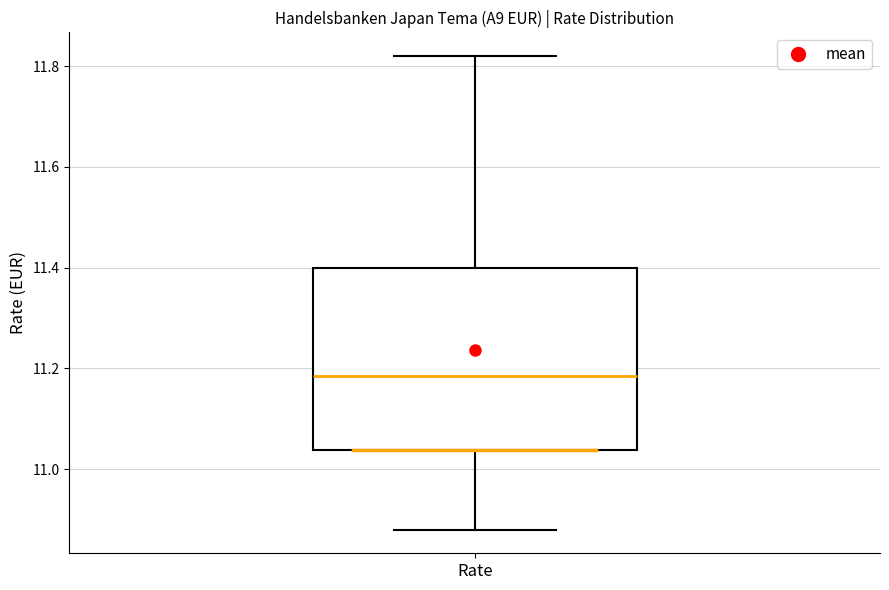

Transcribe this box plot: give where the median line is, the range the box spans, and where the two whiskers end, as read against the y-axis. The values are not printed on the chart, so give them approximately, as read against the axis.

median 11.18, box 11.04 to 11.40, whiskers 10.88 to 11.82